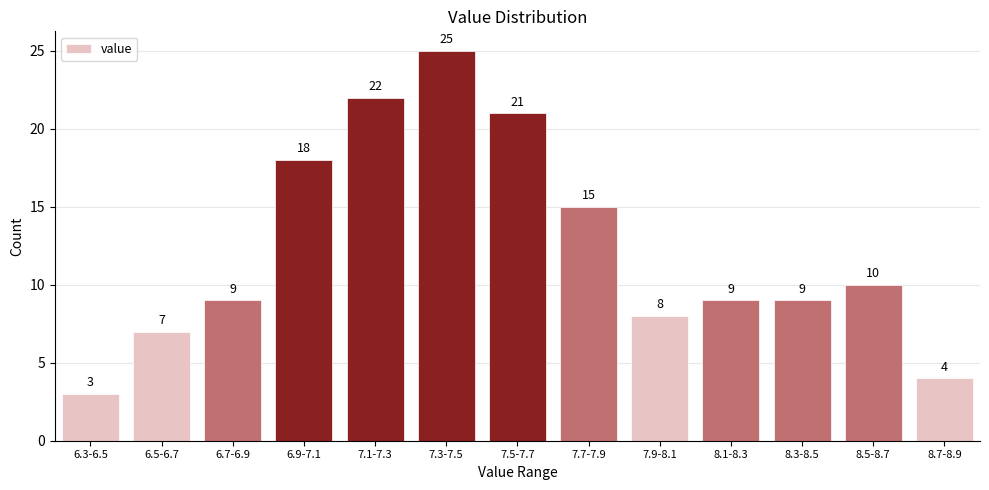

Reading right to left, list all the values displayed in this chart.

8.7-8.9=4	8.5-8.7=10	8.3-8.5=9	8.1-8.3=9	7.9-8.1=8	7.7-7.9=15	7.5-7.7=21	7.3-7.5=25	7.1-7.3=22	6.9-7.1=18	6.7-6.9=9	6.5-6.7=7	6.3-6.5=3